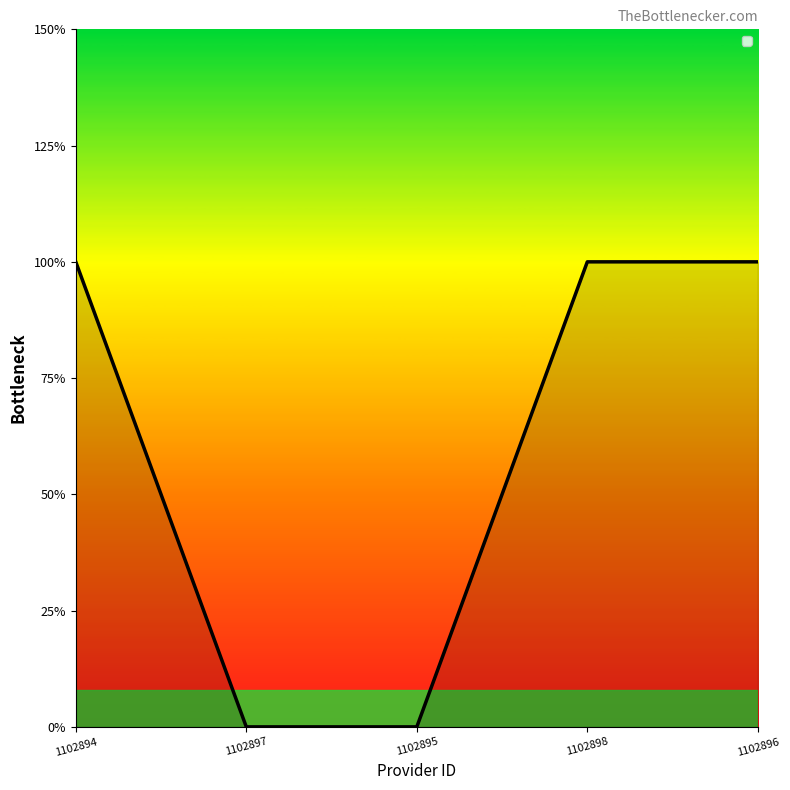

What is the difference between the values at 1102895 and 1102898?

1